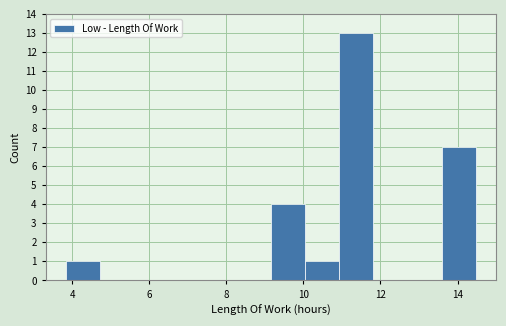

Reading left to right, transcribe this chart: for each bar, give the range it covers on the x-axis and its height. Neither the bar edges nor the heights are printed on the chart, so give them approximately, as read against the axes.

3.8 to 4.8: 1
4.8 to 5.6: 0
5.6 to 6.4: 0
6.4 to 7.4: 0
7.4 to 8.2: 0
8.2 to 9.2: 0
9.2 to 10.0: 4
10.0 to 11.0: 1
11.0 to 11.8: 13
11.8 to 12.6: 0
12.6 to 13.6: 0
13.6 to 14.4: 7